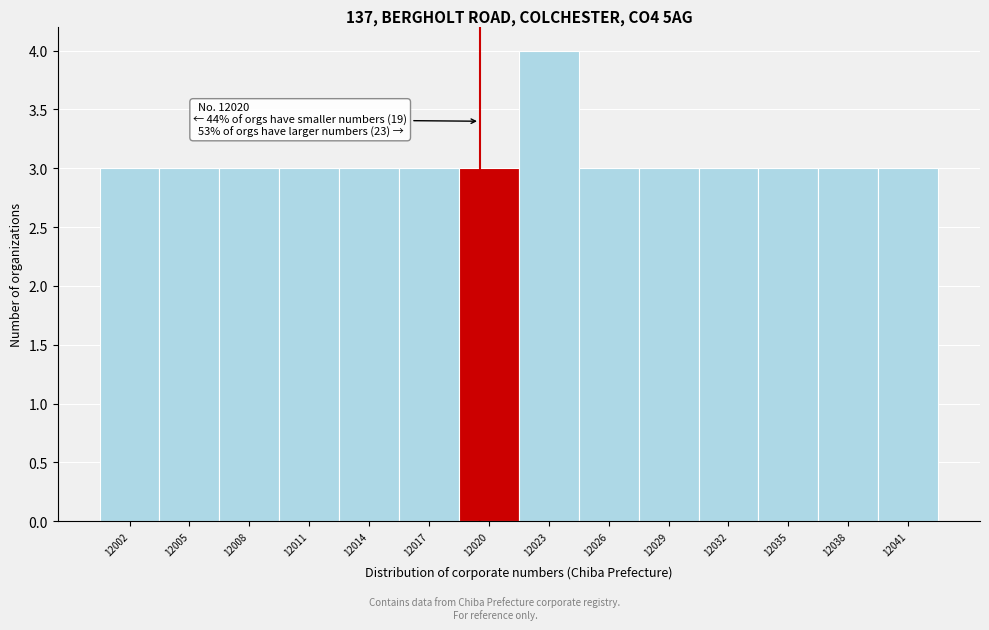

Reading right to left, extract all data points from this chart.

3	3	3	3	3	3	4	3	3	3	3	3	3	3